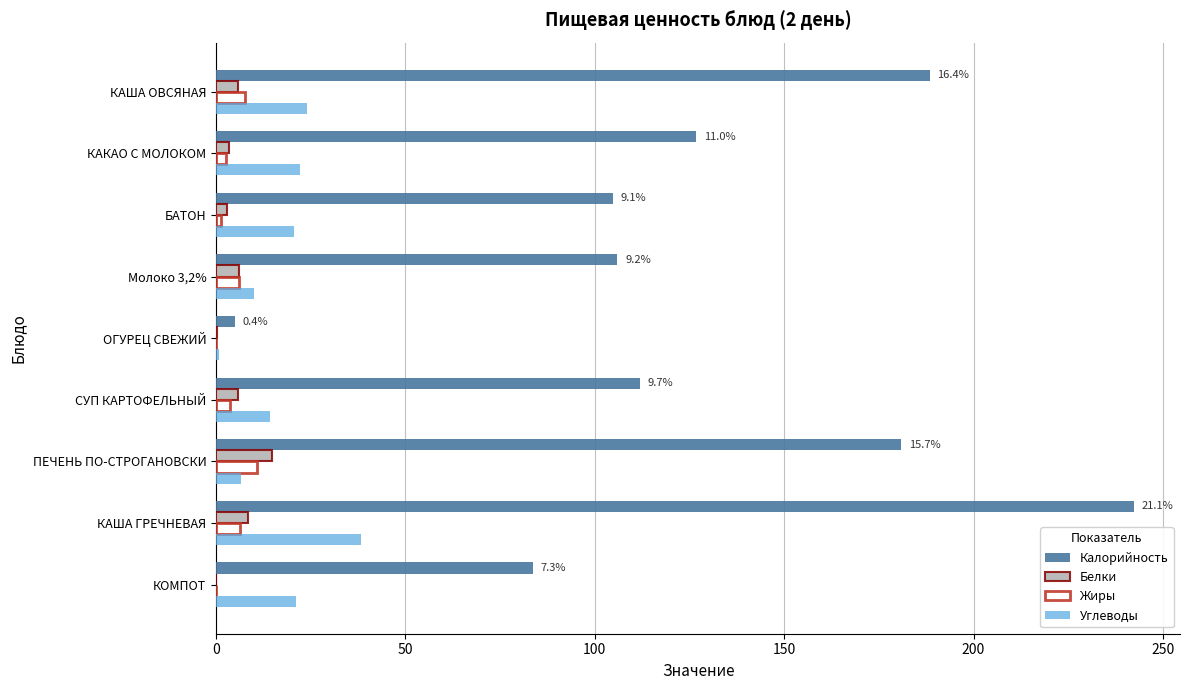

Between БАТОН and ОГУРЕЦ СВЕЖИЙ, which series saw the biggest shift?

Калорийность